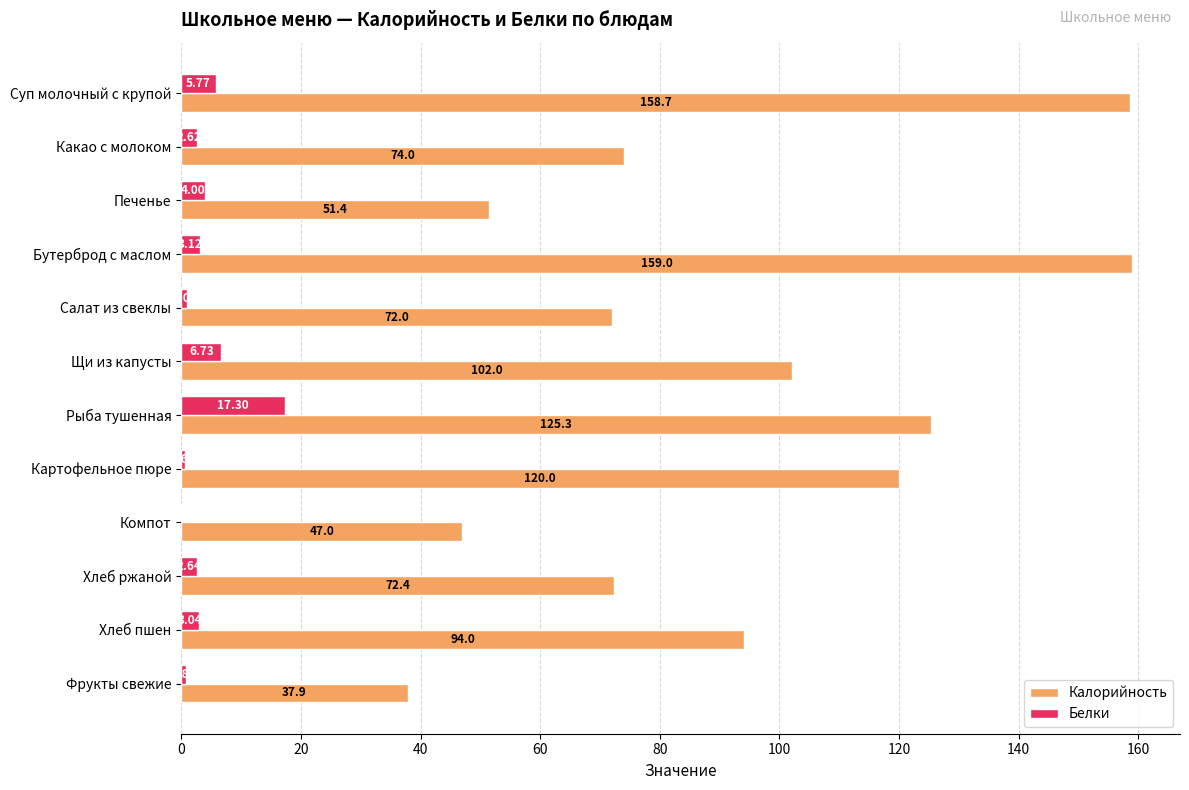

At which label is Калорийность closest to 98?

Хлеб пшен